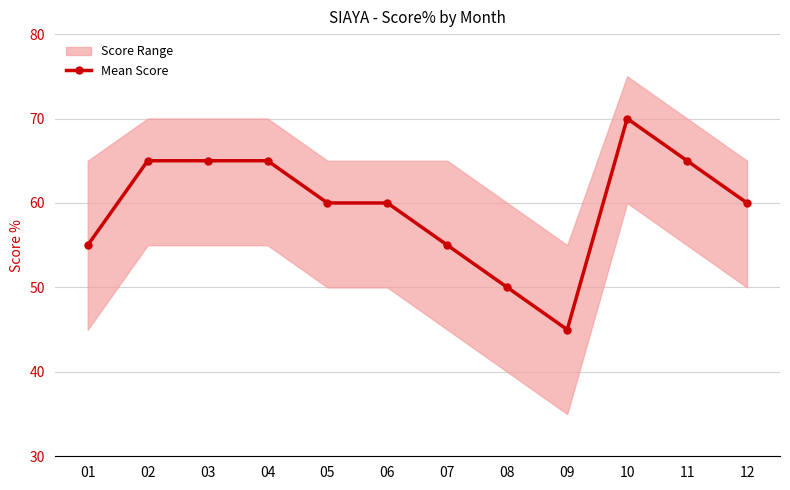

At which category does the chart reach its peak across all series?

10